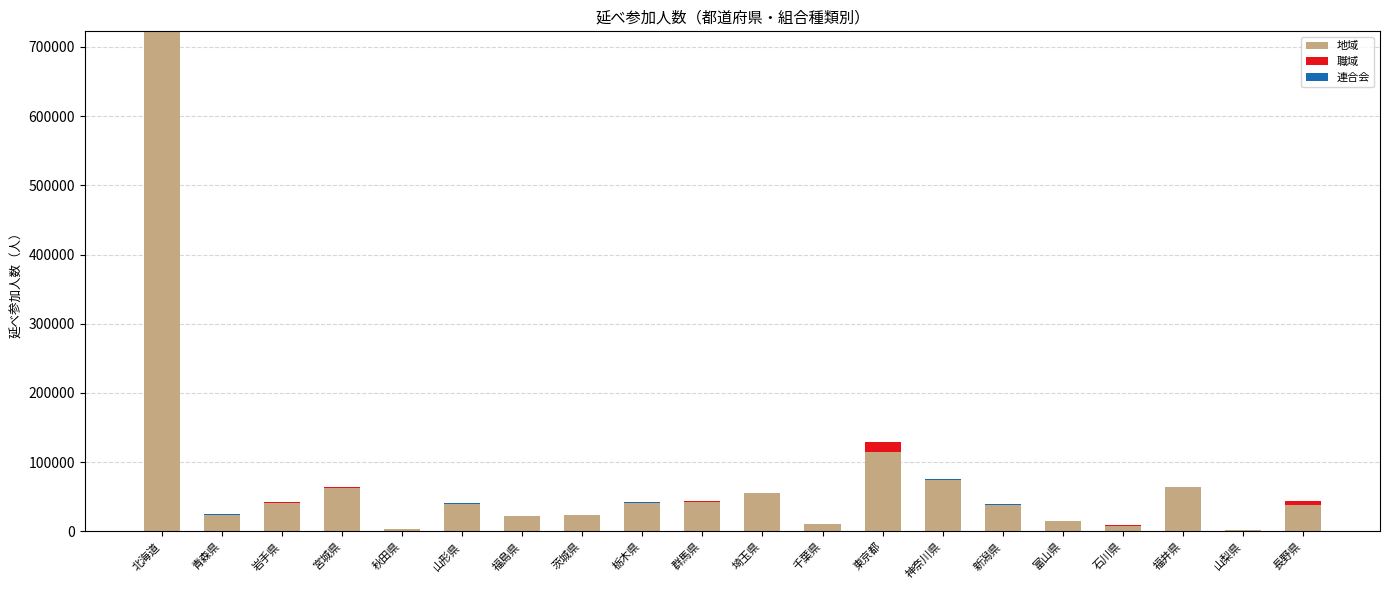

Which category has the highest value in the 地域 series?

北海道